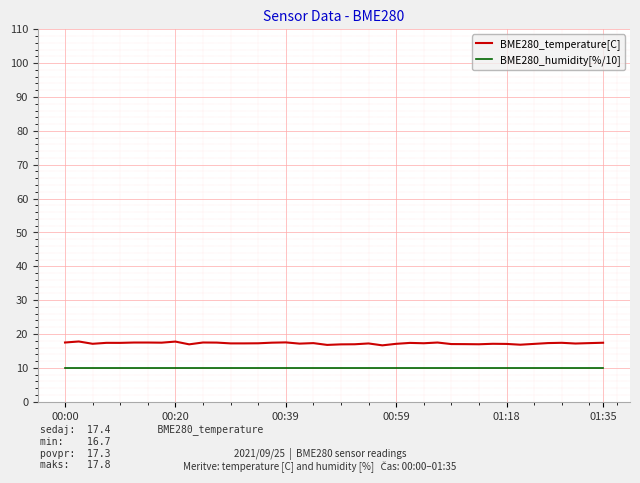

Which series has the largest total across all categories?

BME280_temperature[C]